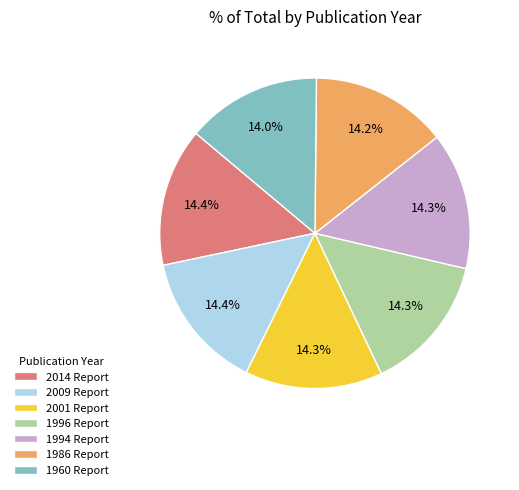

Is there any slice that represents more than half of the pie?

No